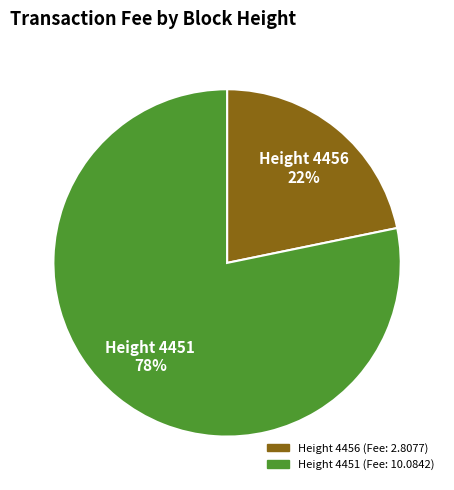

To the nearest percent, what is the difference between the largest and smallest slice percentages?

56%